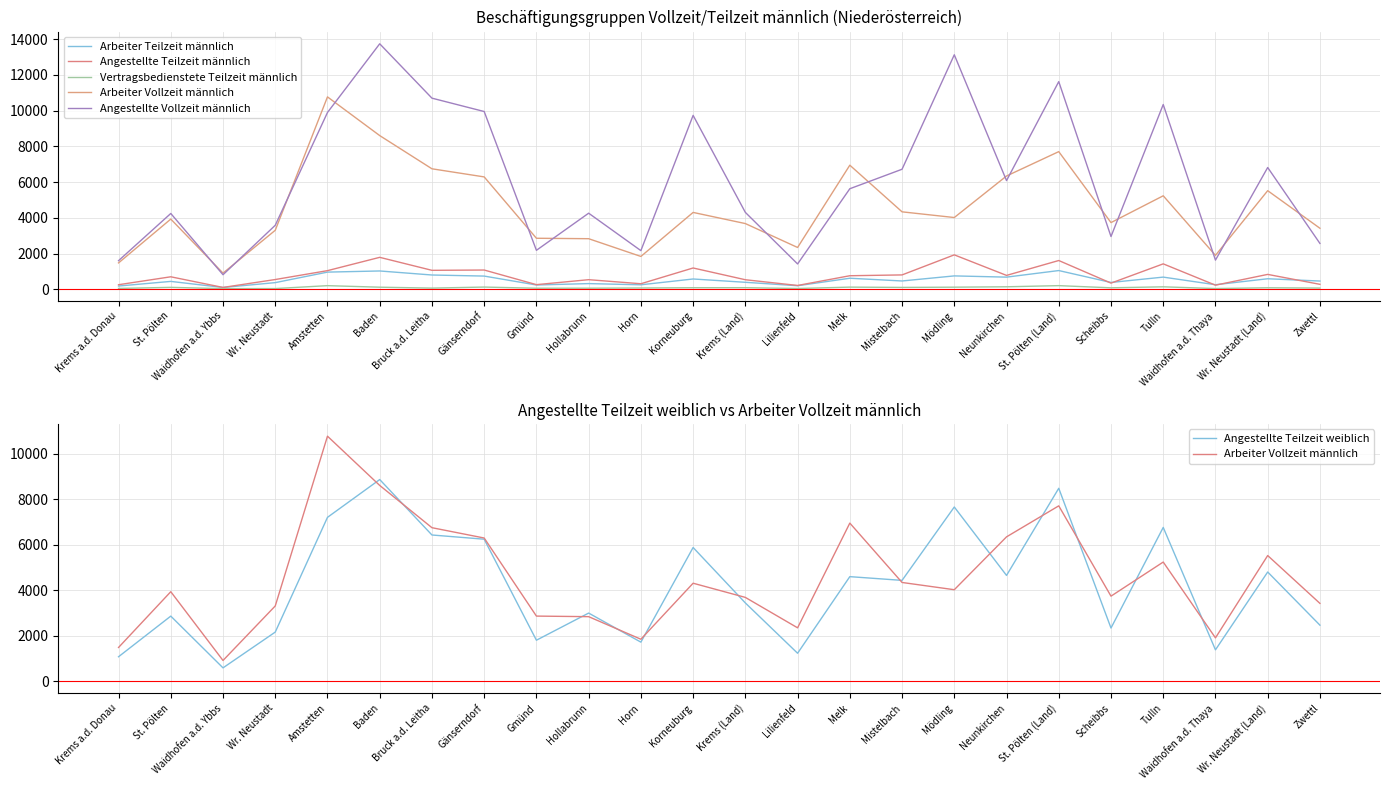

True or false: Angestellte Teilzeit weiblich has more than 1 points higher than both neighbors.

True